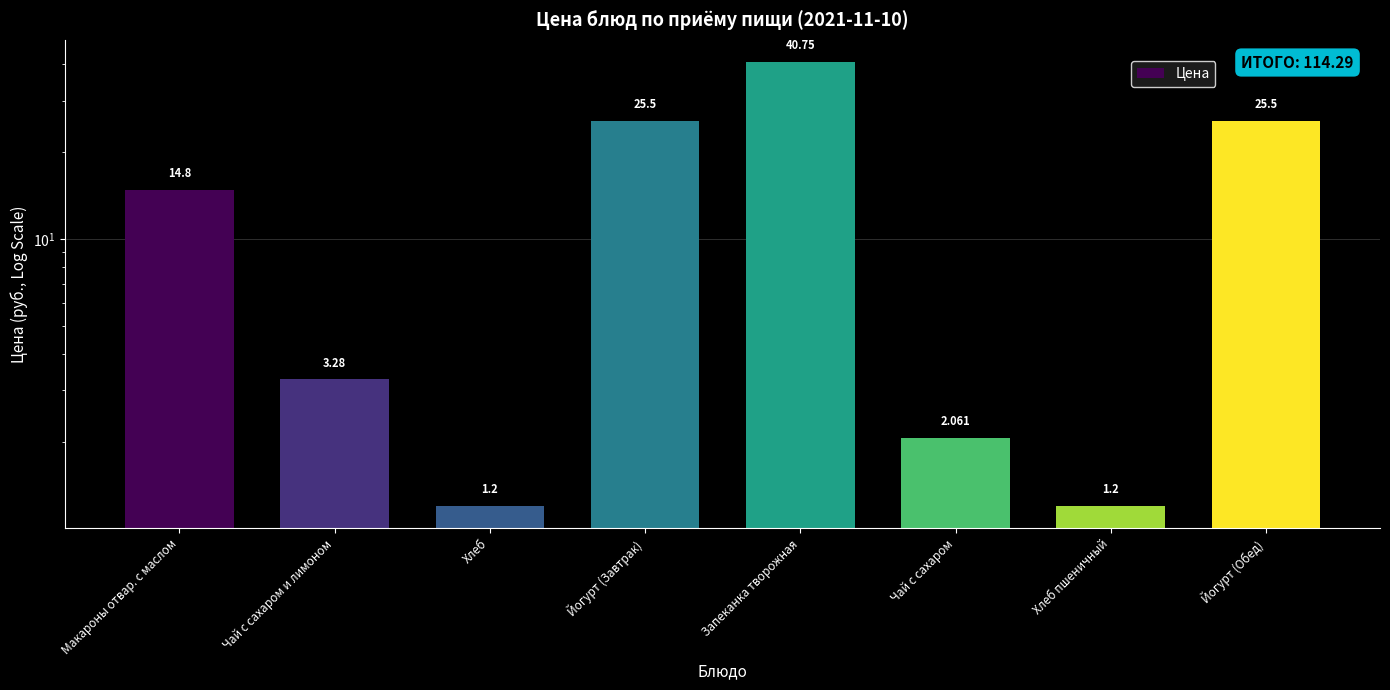

The value at Хлеб is 2.0. True or false?

False